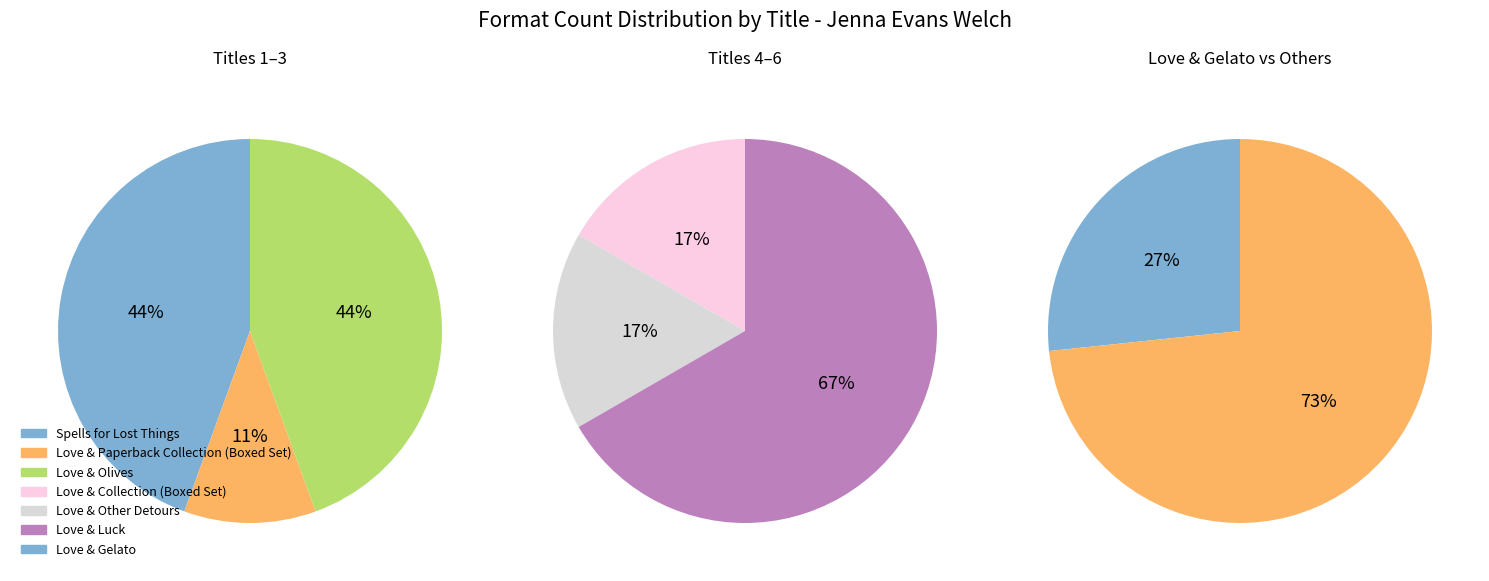

Count the number of slices in the pie.

7